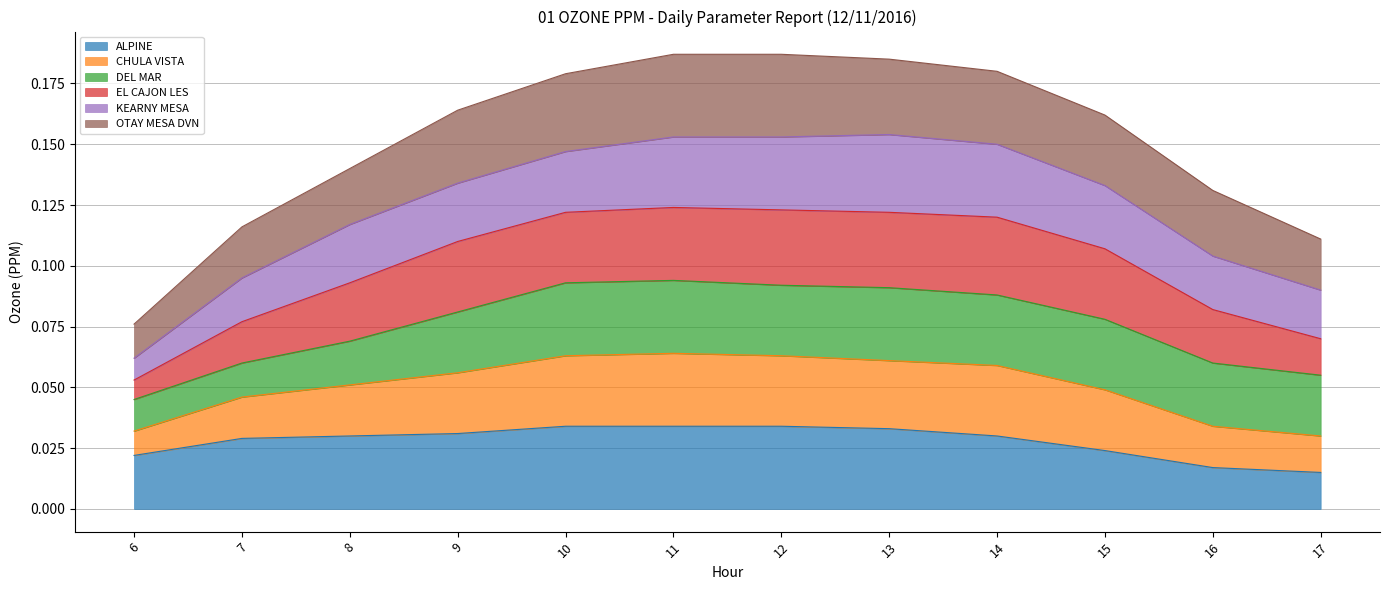

True or false: CHULA VISTA and EL CAJON LES intersect in this chart.

False